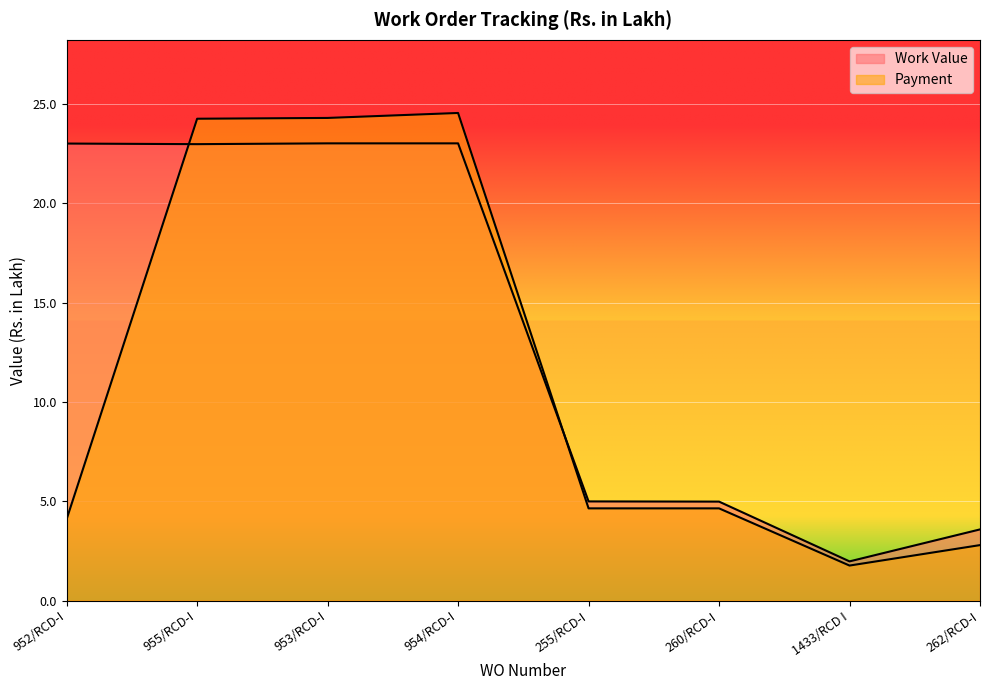

Which series has the largest range (max minus min)?

Payment